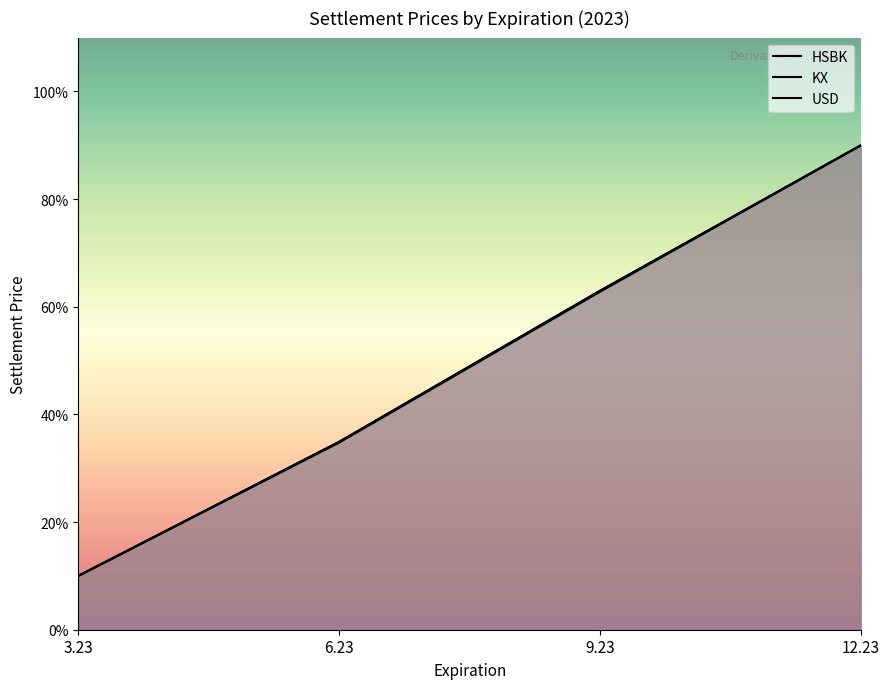

Which category has the highest value in the KX series?

12.23